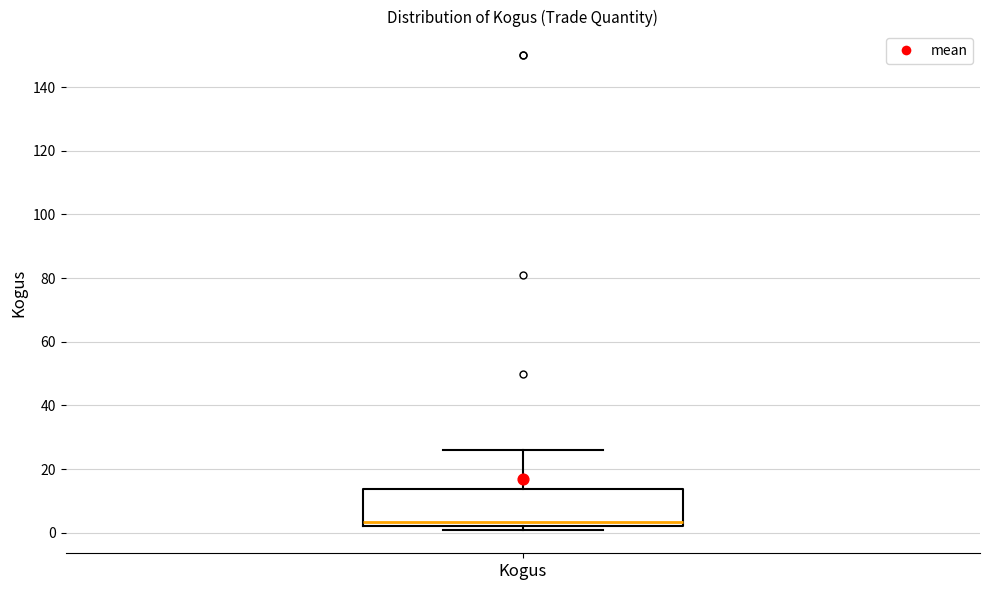

Read this box plot against the y-axis: the position of the median line, the range covered by the box, and the ends of both whiskers. The values are not printed on the chart, so give them approximately, as read against the axis.

median 4, box 2 to 14, whiskers 2 (just below the box's lower edge) to 26